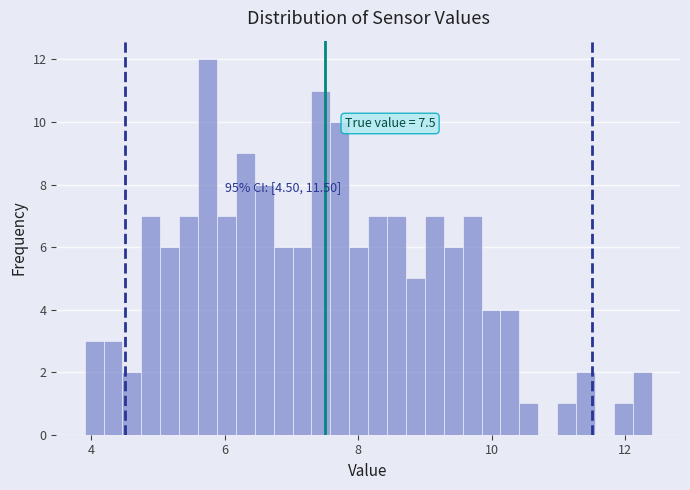

Read against the x-axis, roughly where is the centre of the tallest bar?

5.8